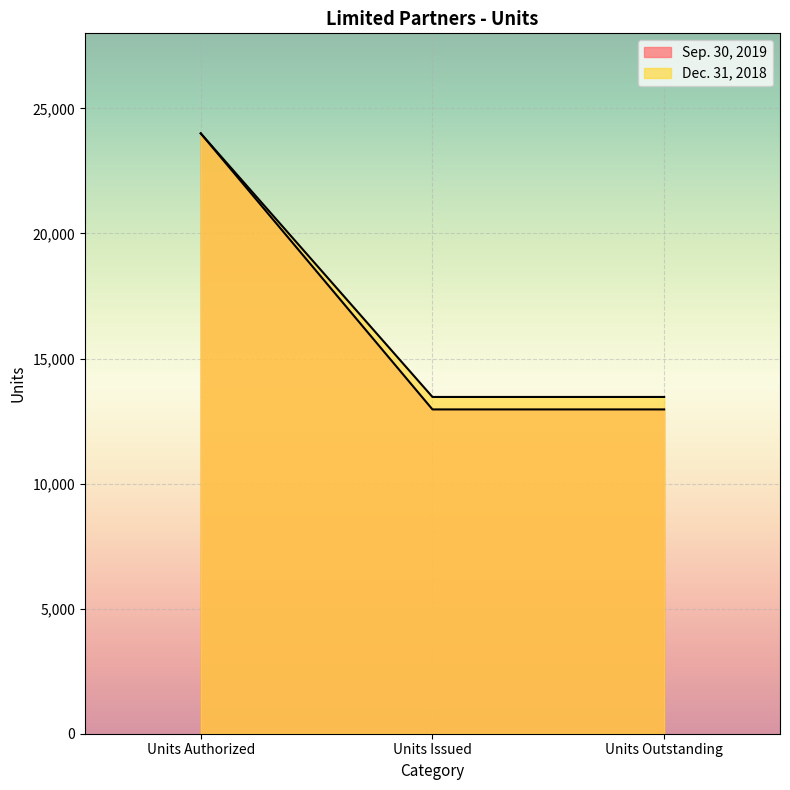

Does the chart display data point markers on the line(s)?

No